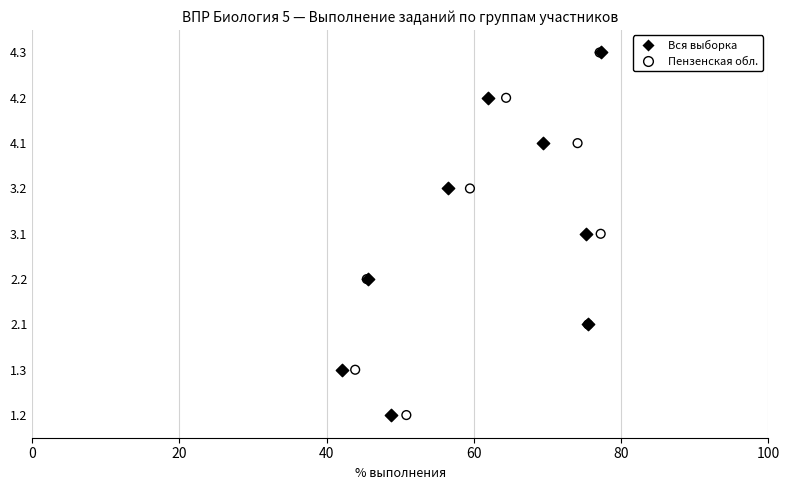

What are all the series names shown in the legend?

Вся выборка, Пензенская обл.